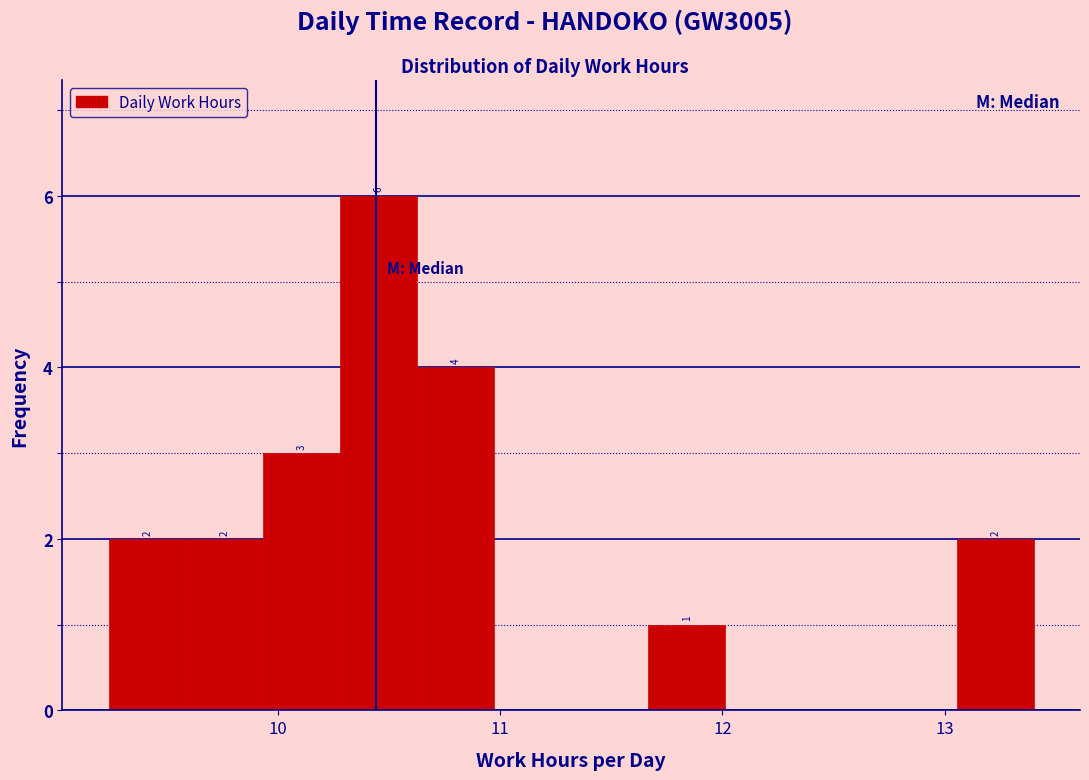

Around what value on the x-axis is the tallest bar? Give the approximate position of its centre, as read against the axis.

10.5